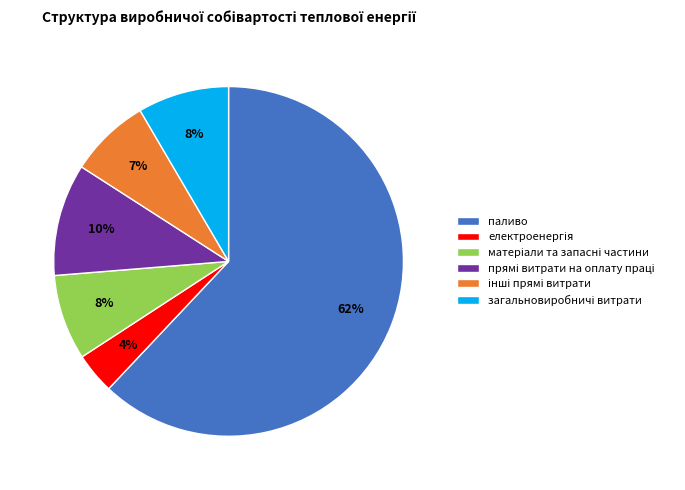

The паливо slice represents 48% of the pie. True or false?

False